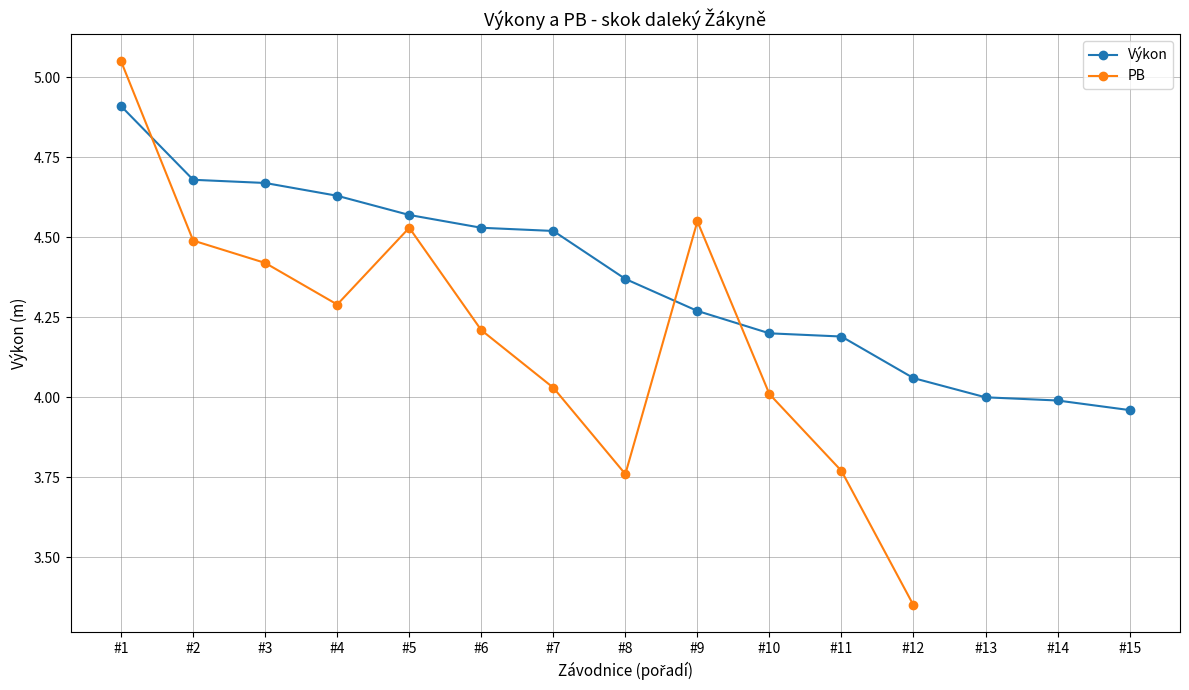

The value of Výkon at #1 is 2.6. True or false?

False